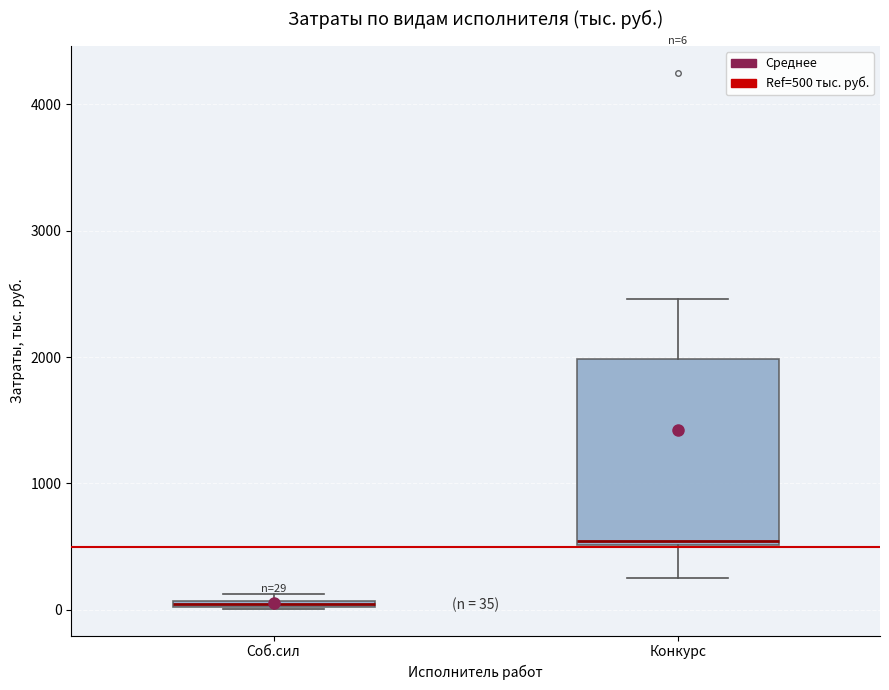

Which box is the tallest, from its lower edge to its upper edge?

Конкурс